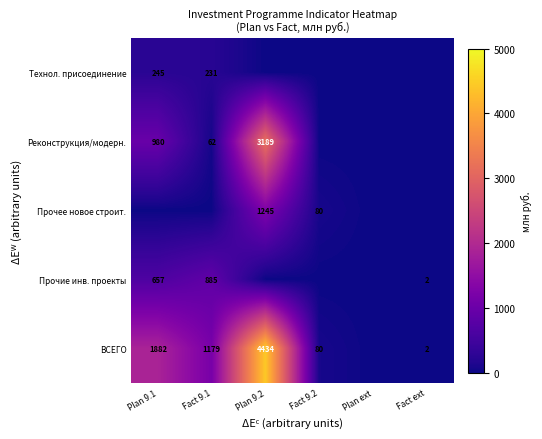

What is the difference between the ВСЕГО values at Fact 9.2 and Fact 9.1?

1099